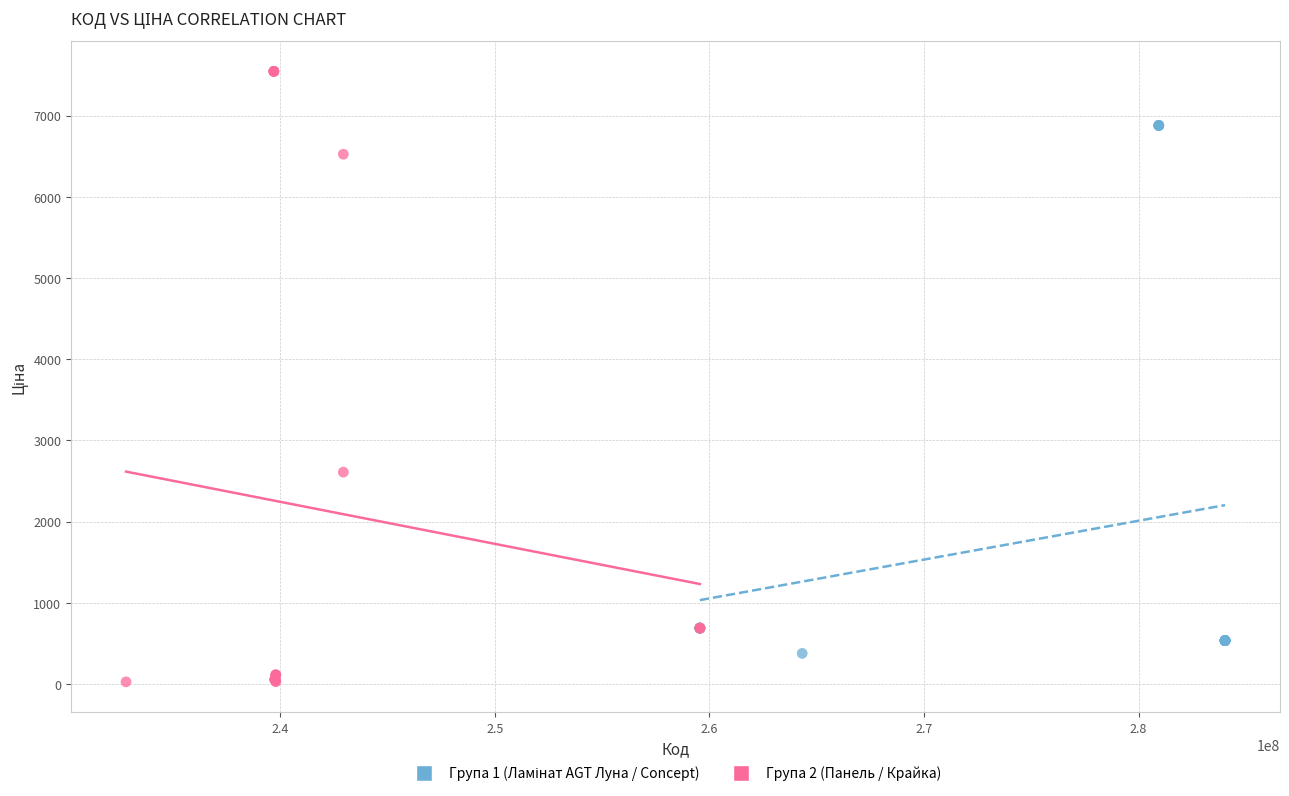

Which series has the largest Y range (max minus min)?

Група 2 (Панель / Крайка)